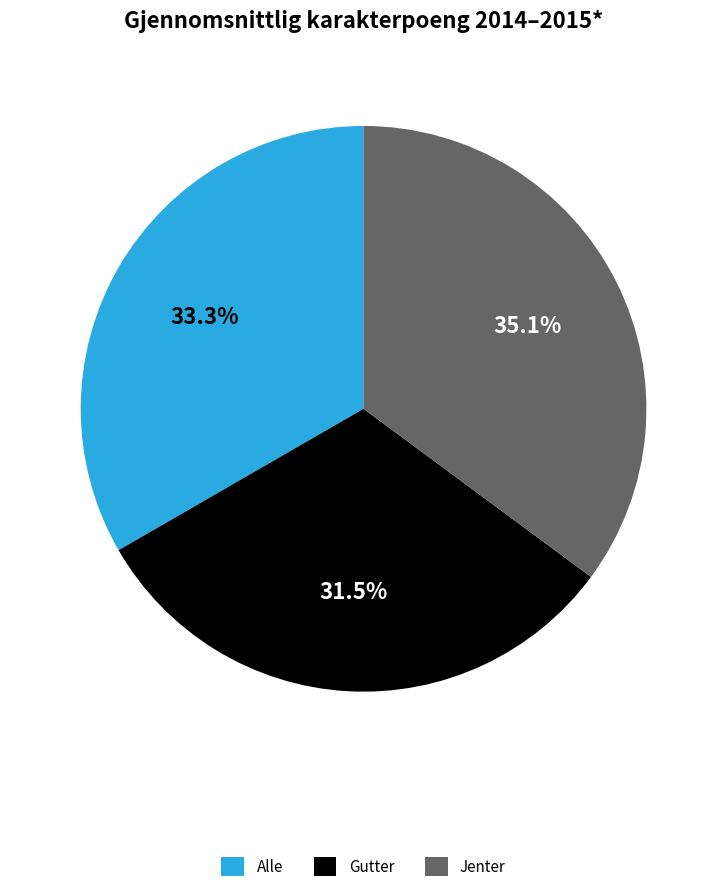

Count the number of slices in the pie.

3